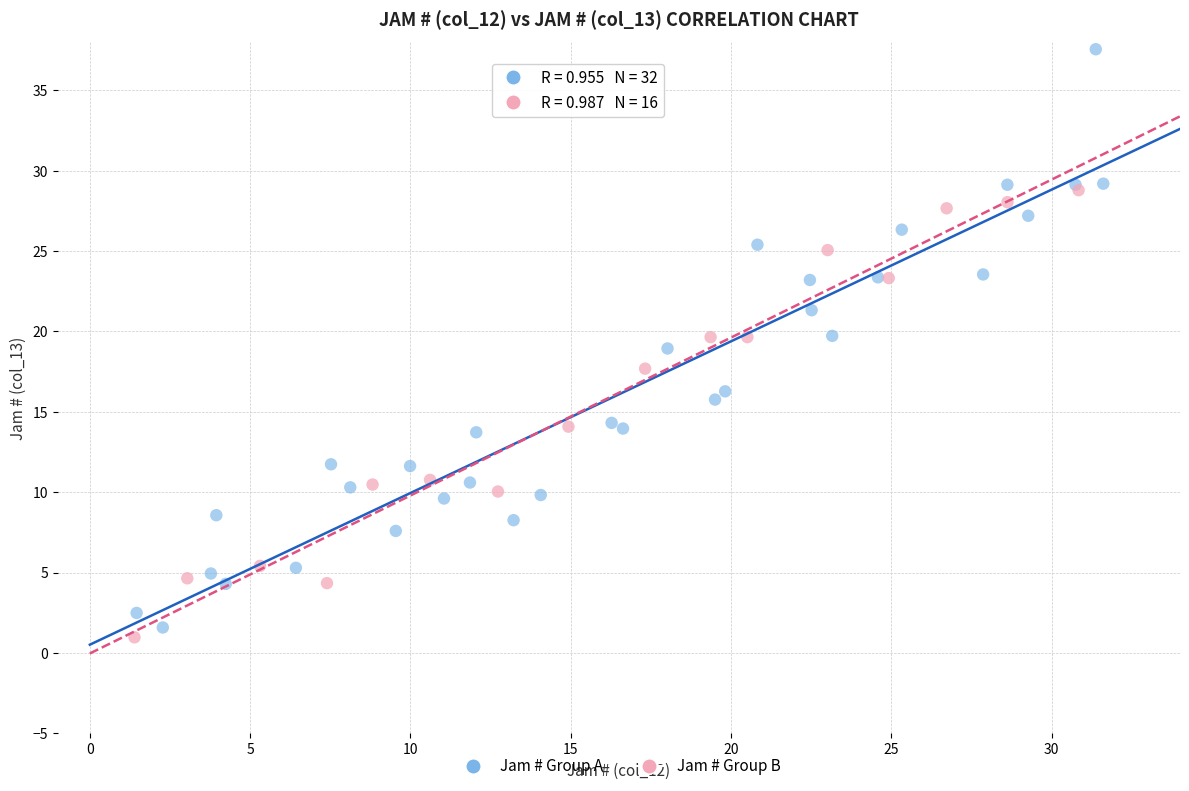

Which series has the largest Y range (max minus min)?

Jam # Group A